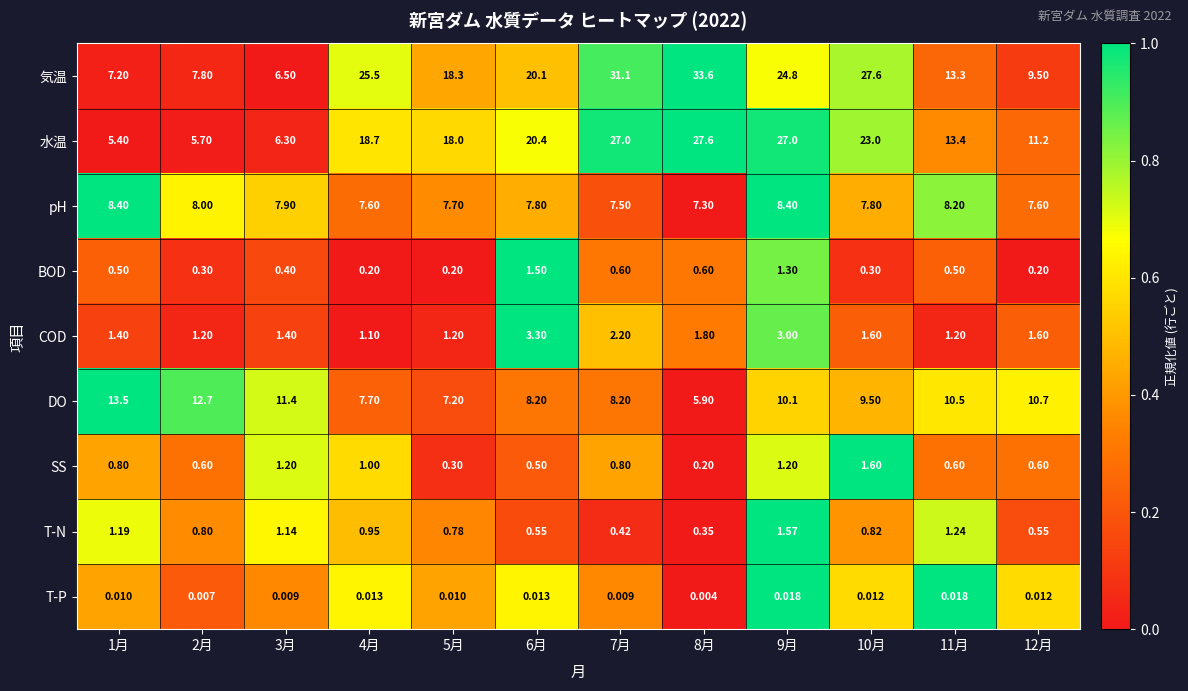

What is the total value across all series at 12月?

42.0